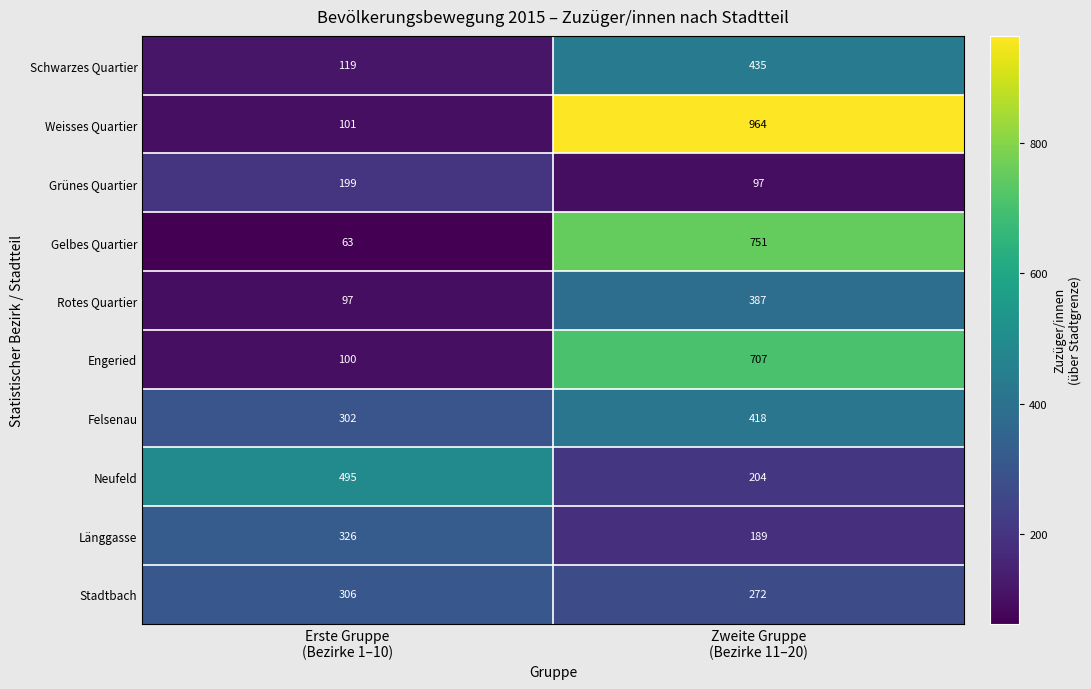

Which series has the largest range (max minus min)?

Weisses Quartier